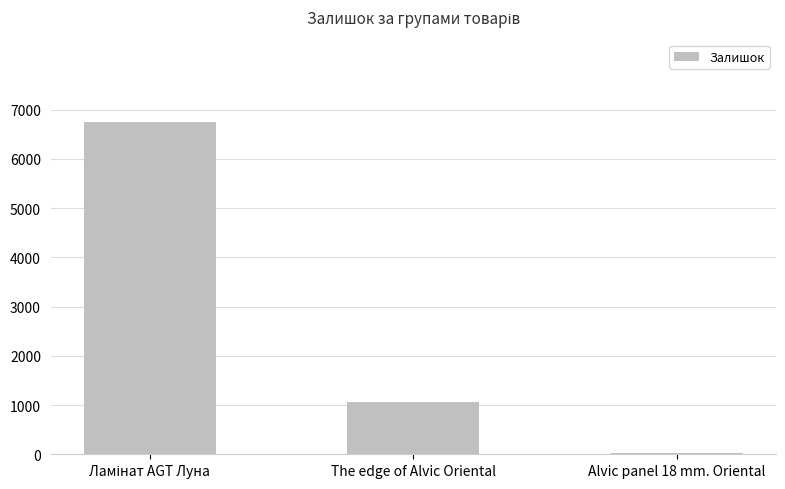

How many bars are there in total?

3